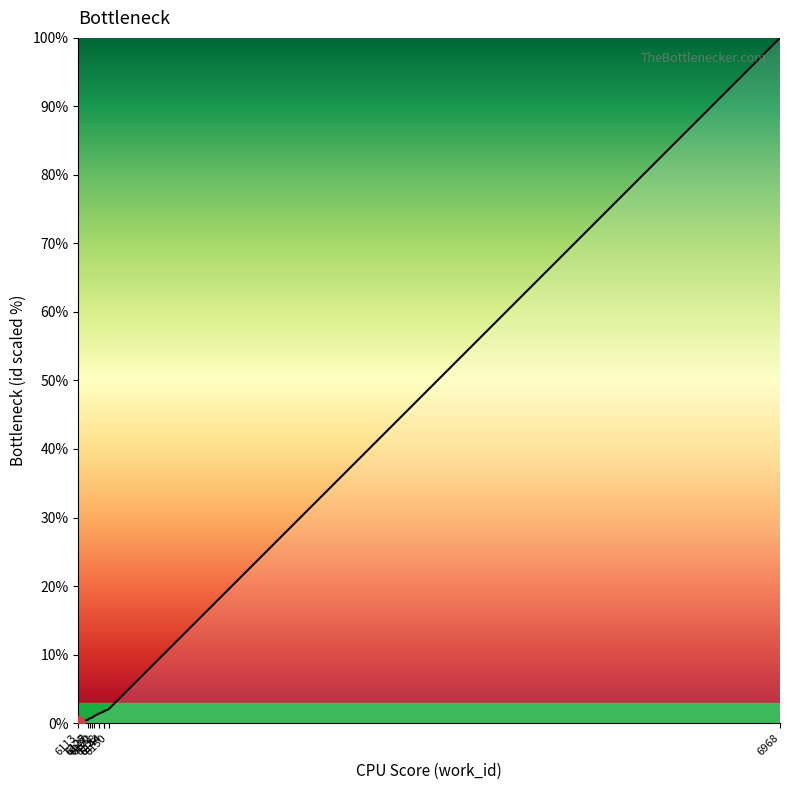

Count the number of values greater than 1.

5